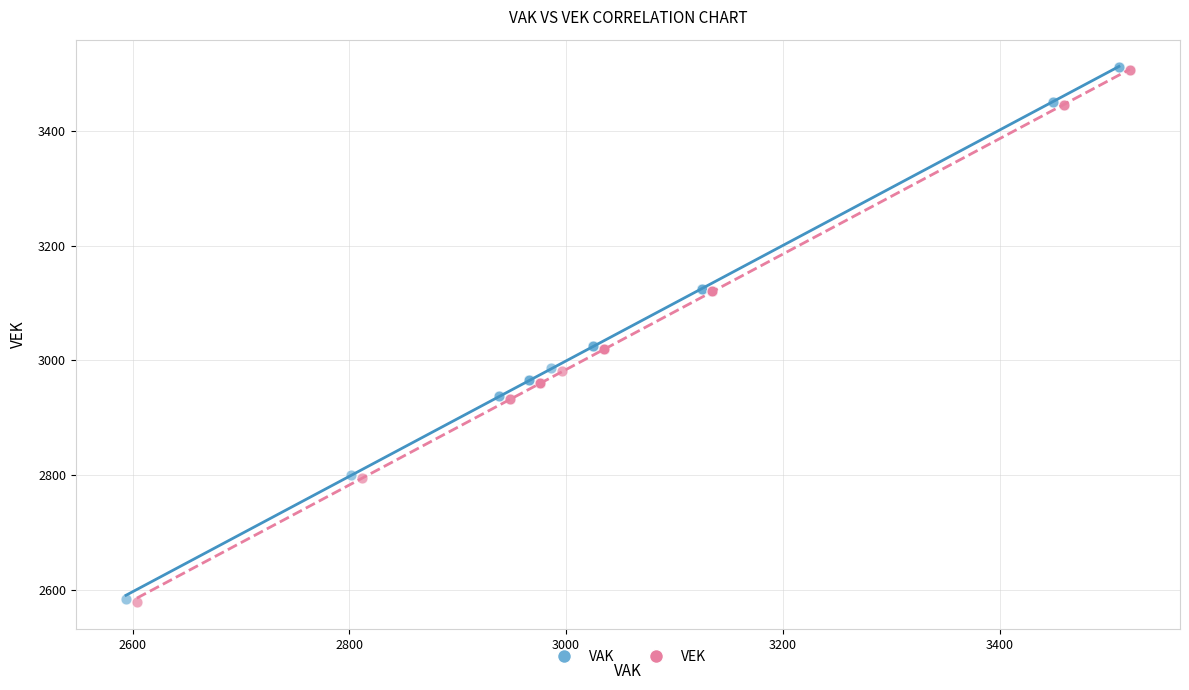

What are all the series names shown in the legend?

VAK, VEK